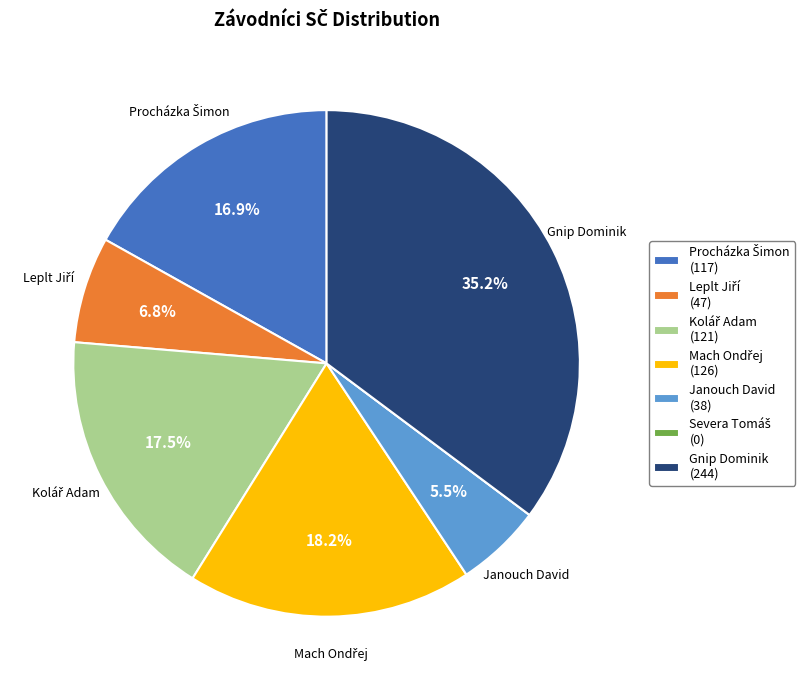

Is there a majority slice in this chart?

No